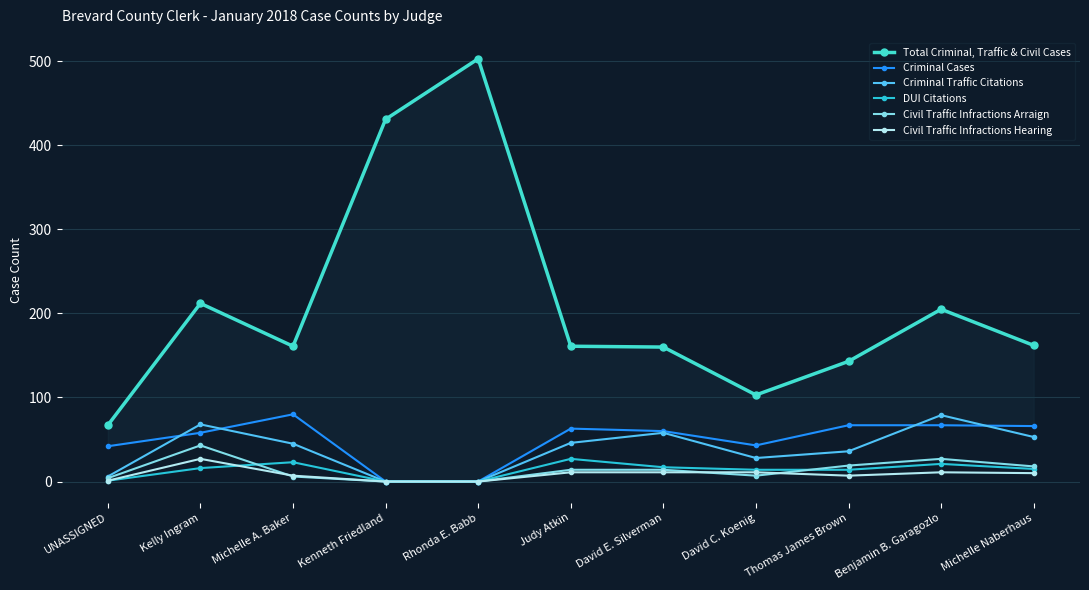

Which has a higher value, Michelle Naberhaus or Kenneth Friedland?

Kenneth Friedland